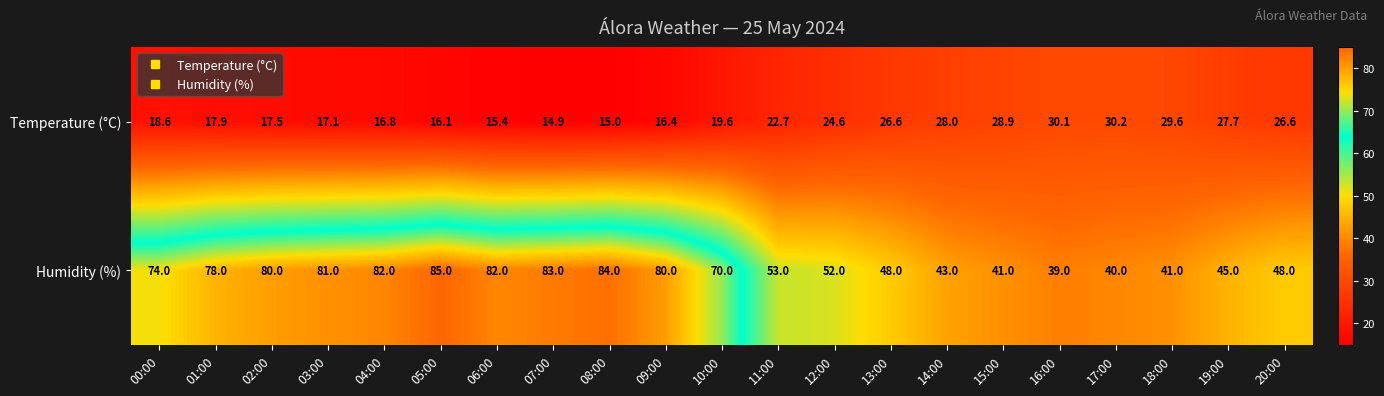

What is the maximum value shown in the chart?

85.0